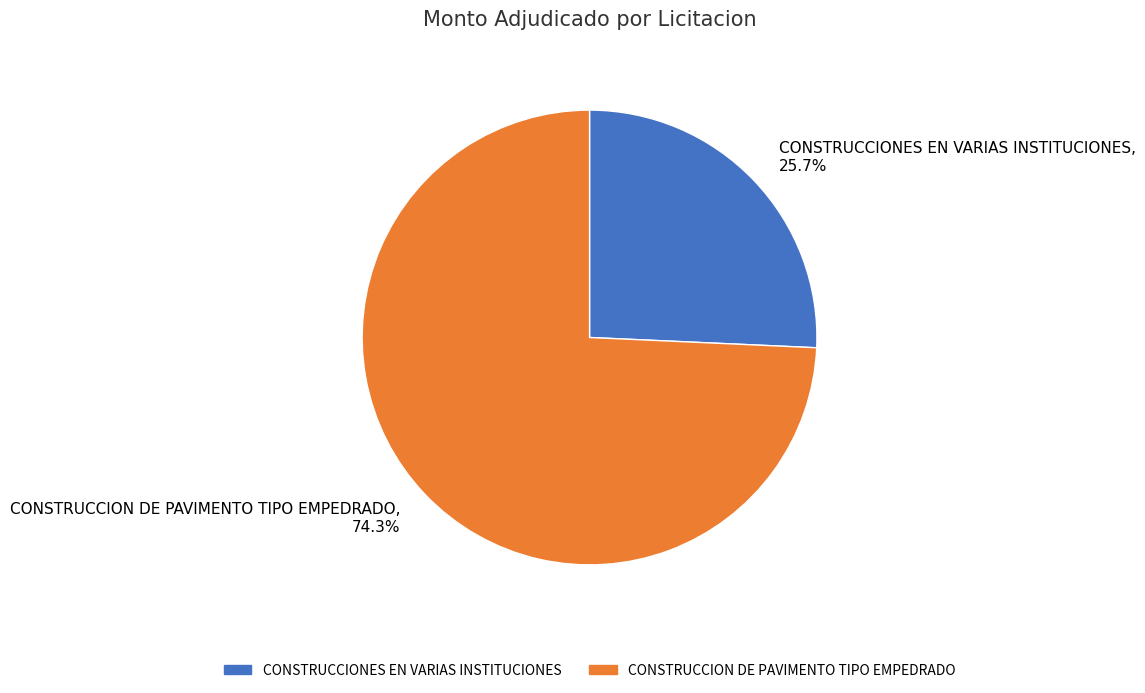

How many segments does this pie chart have?

2